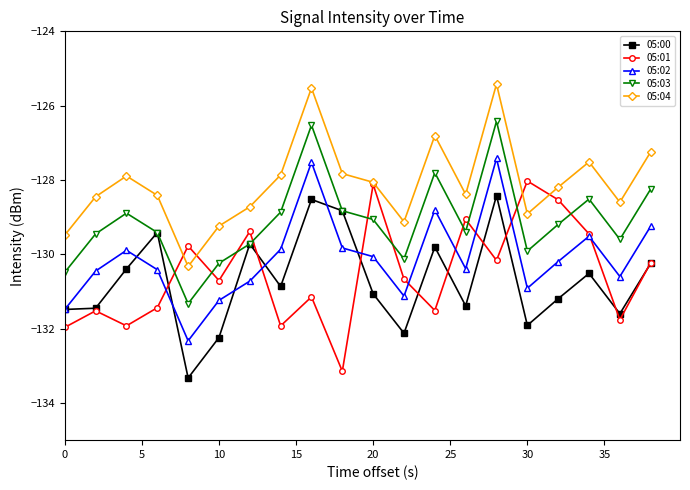

What are all the series names shown in the legend?

05:00, 05:01, 05:02, 05:03, 05:04